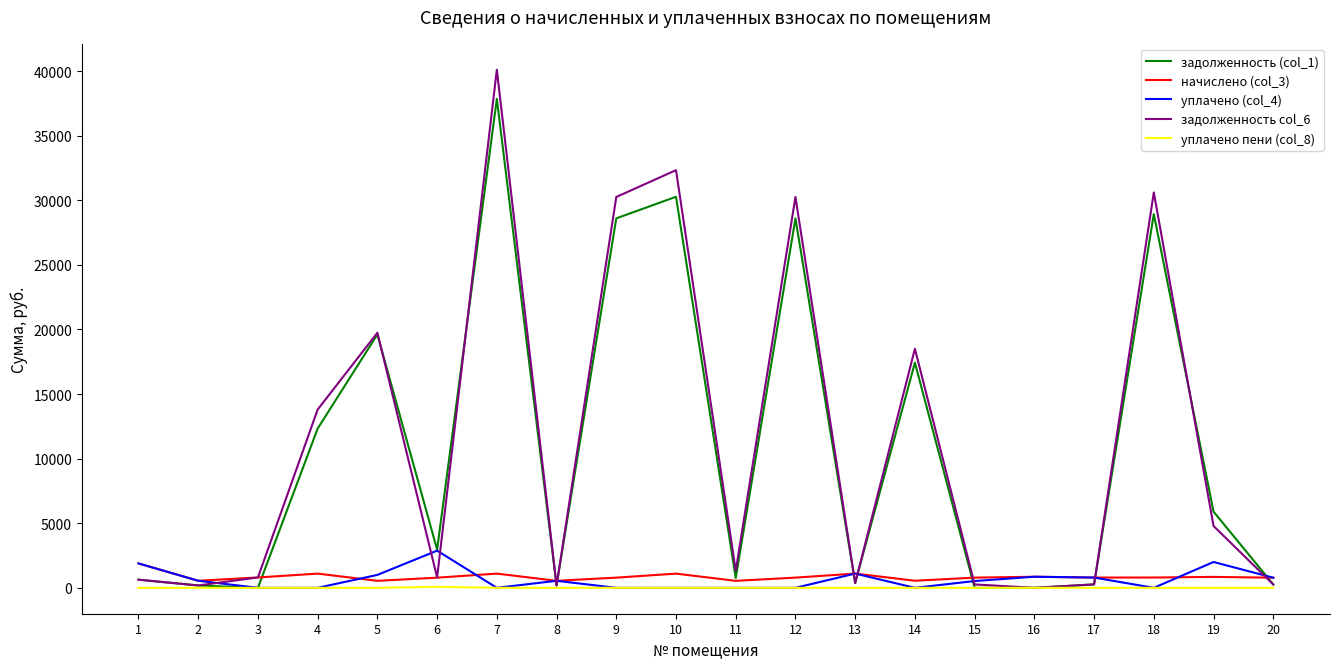

What is the highest value of the уплачено пени (col_8) series?

76.2